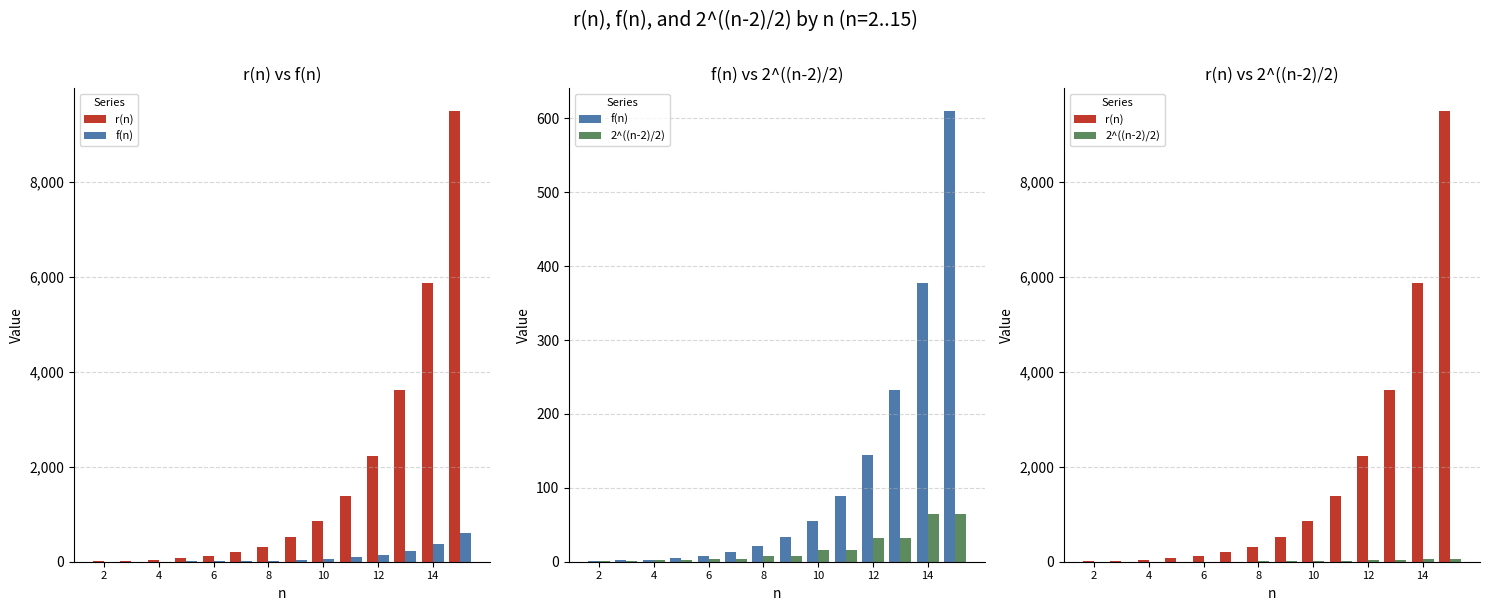

Which series has the largest total across all categories?

r(n)